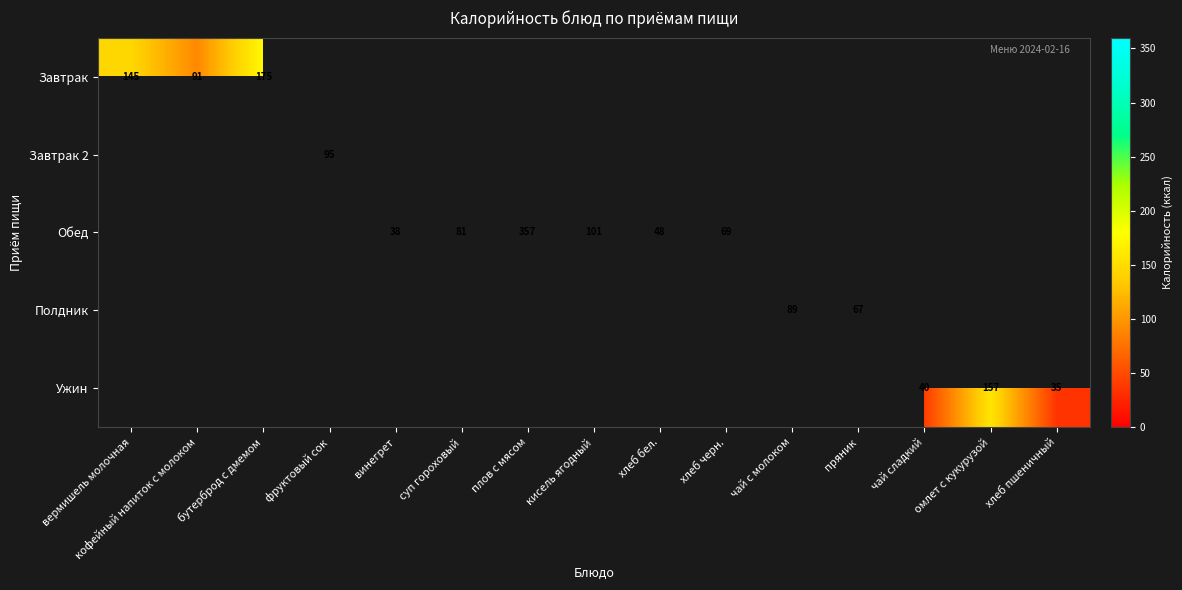

At how many categories does at least one series exceed 237?

1